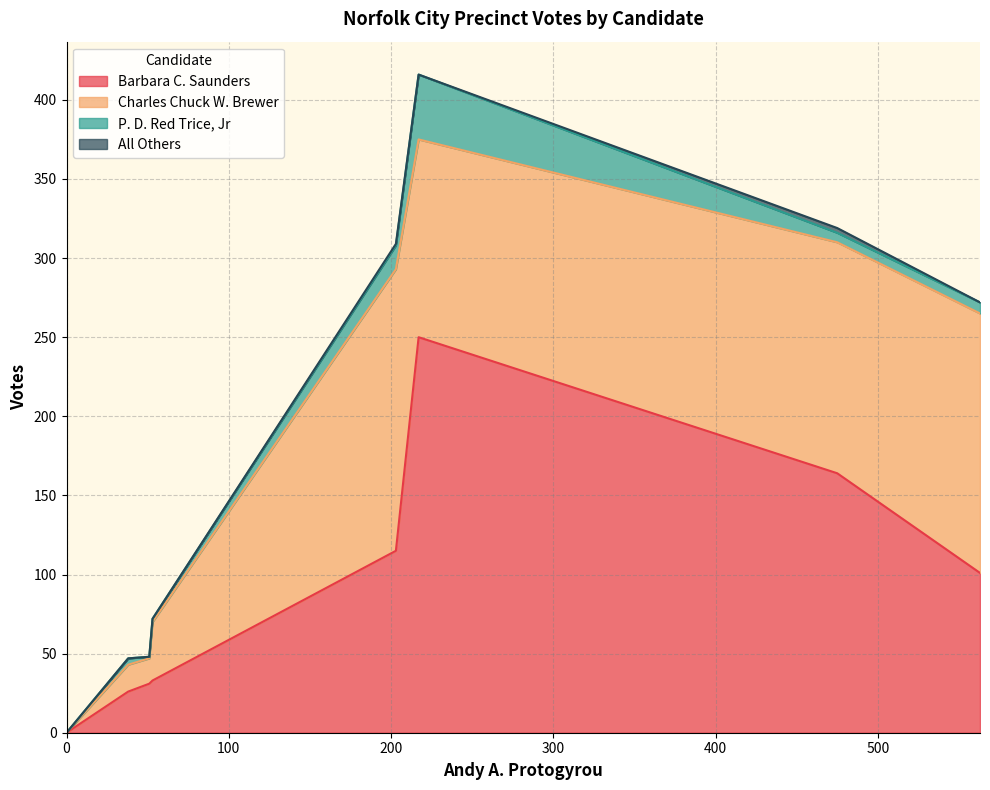

True or false: All Others has a value of -1 at 0.

False